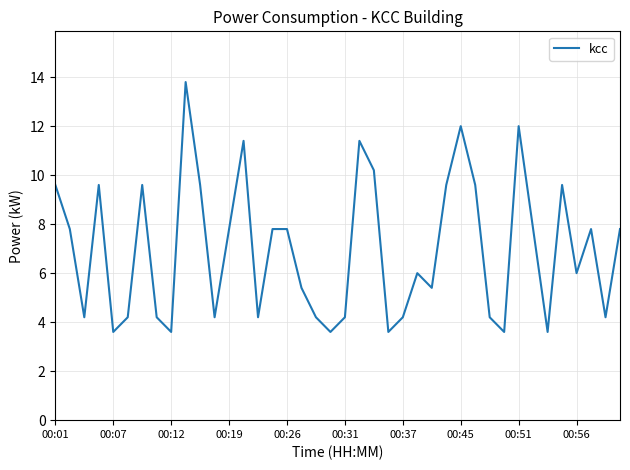

What is the smallest value displayed?

3.6